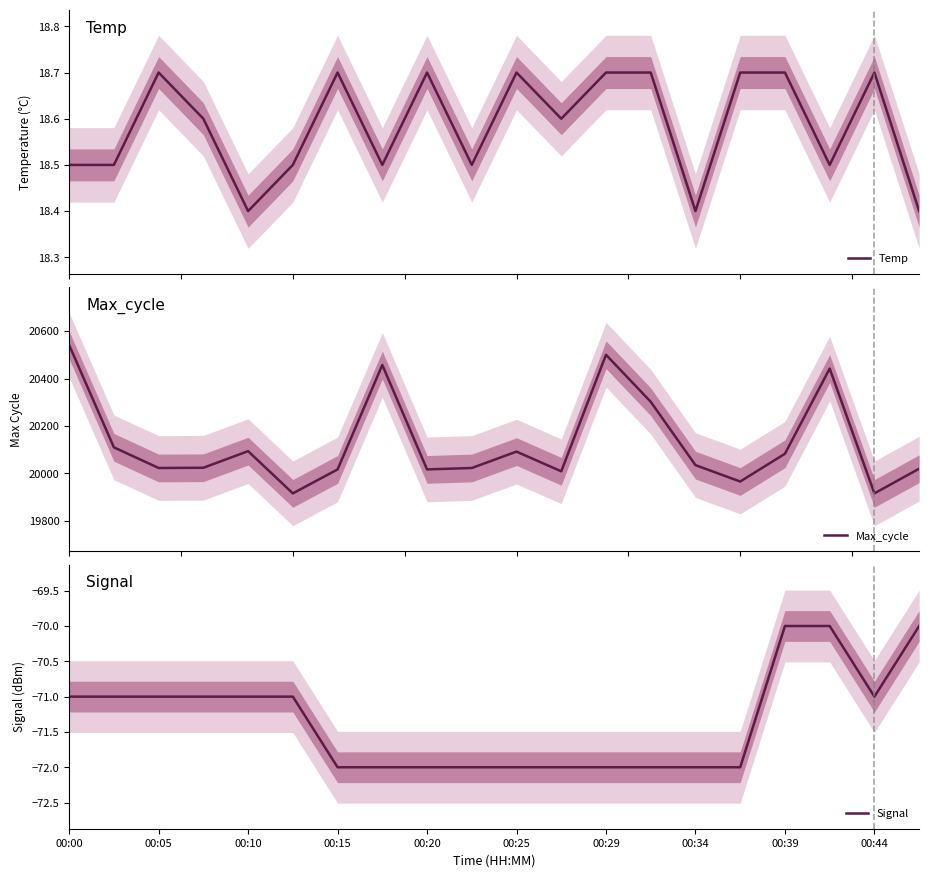

Where is Signal nearest to the value -71?

00:00